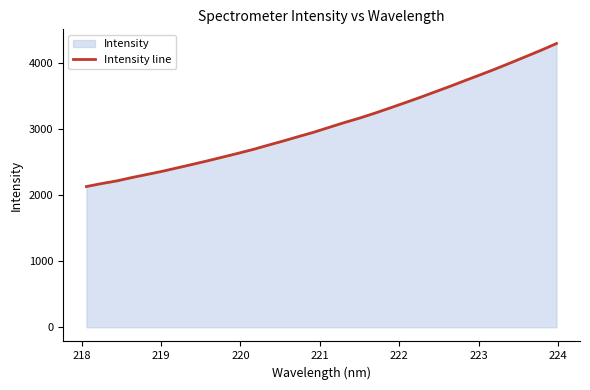

What is the greatest value displayed?

4297.4